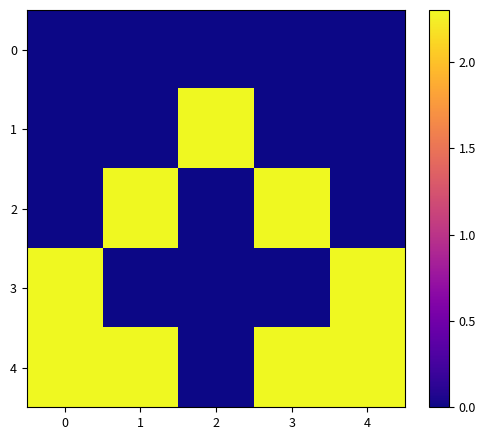

Which series has the widest spread of values?

1